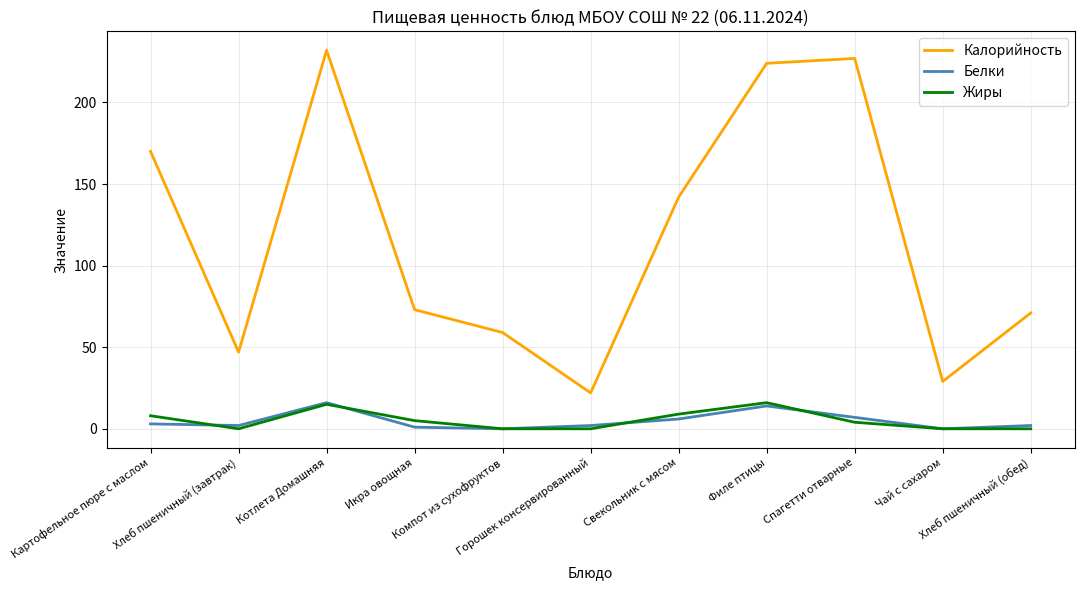

True or false: Калорийность and Жиры intersect in this chart.

False